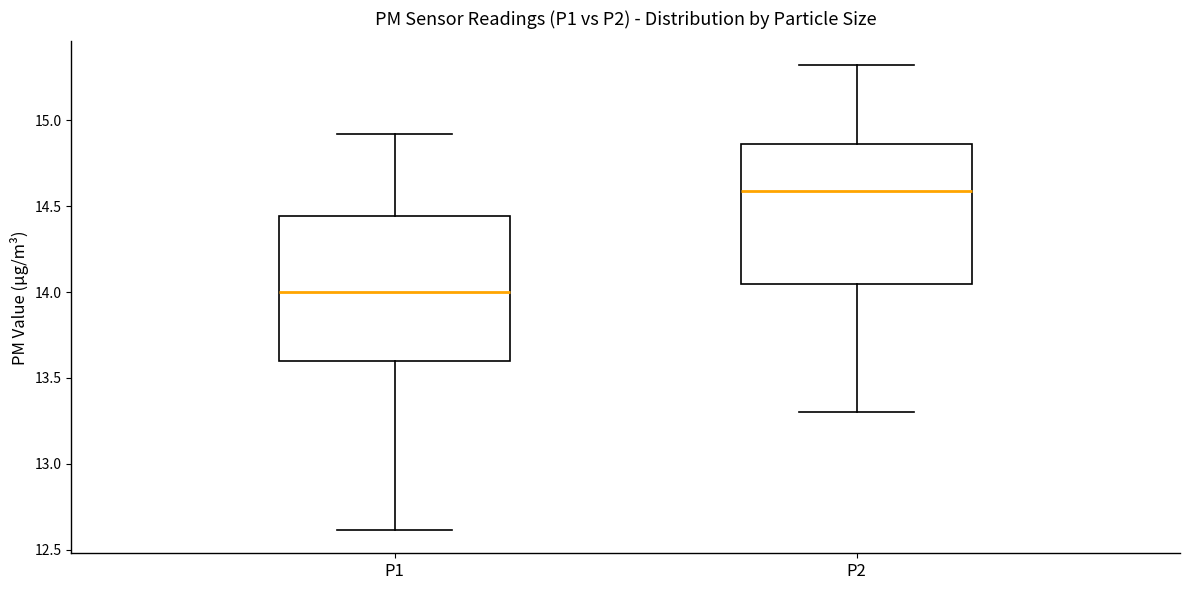

Which box's median line is the lowest?

P1